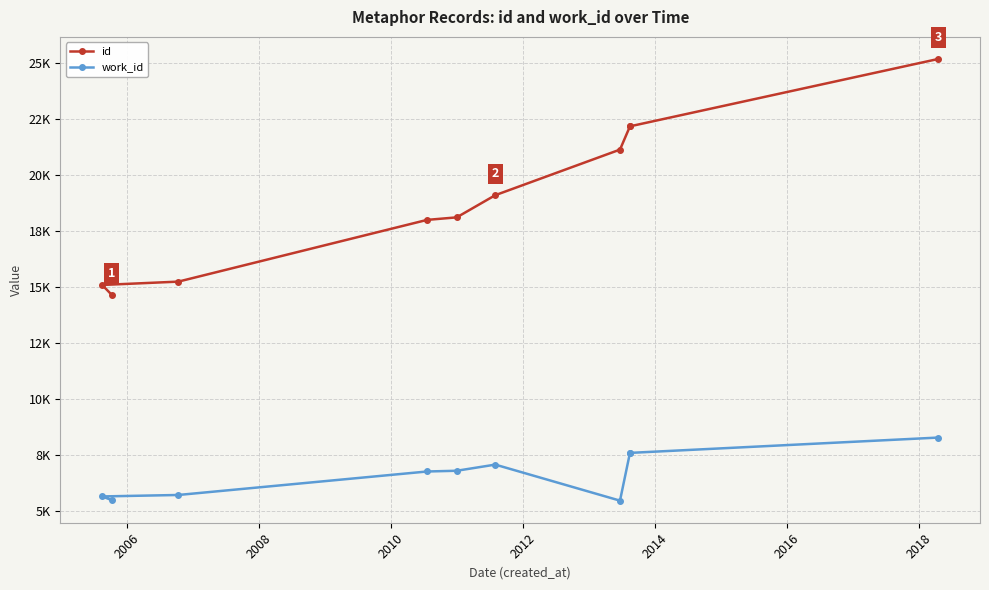

What is the highest value of the id series?

25162